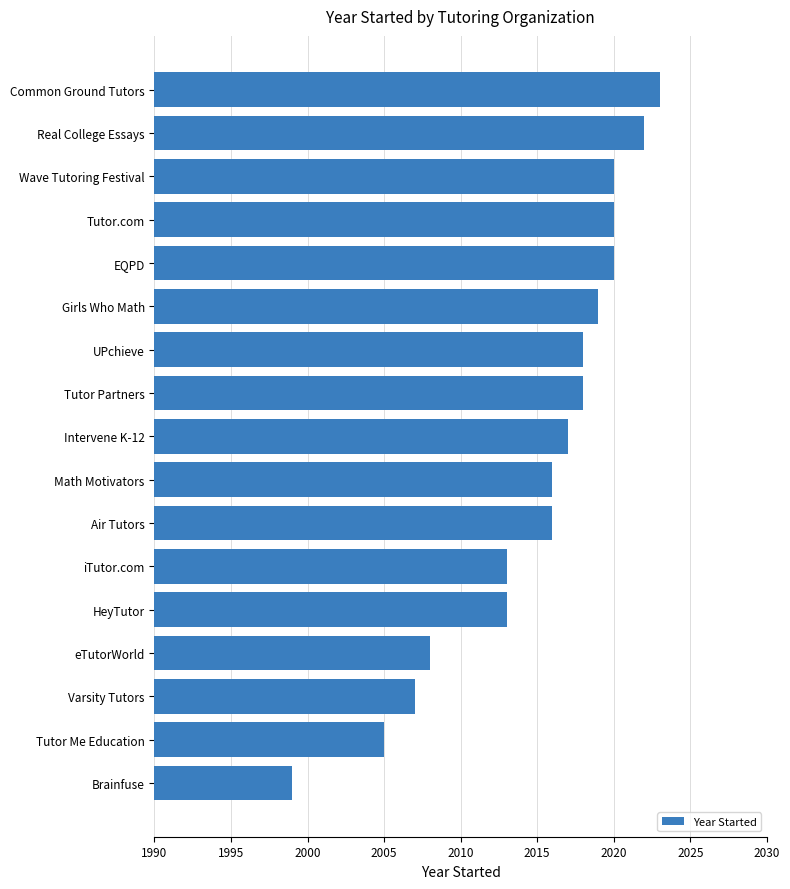

Which category has the highest value across all series?

Common Ground Tutors